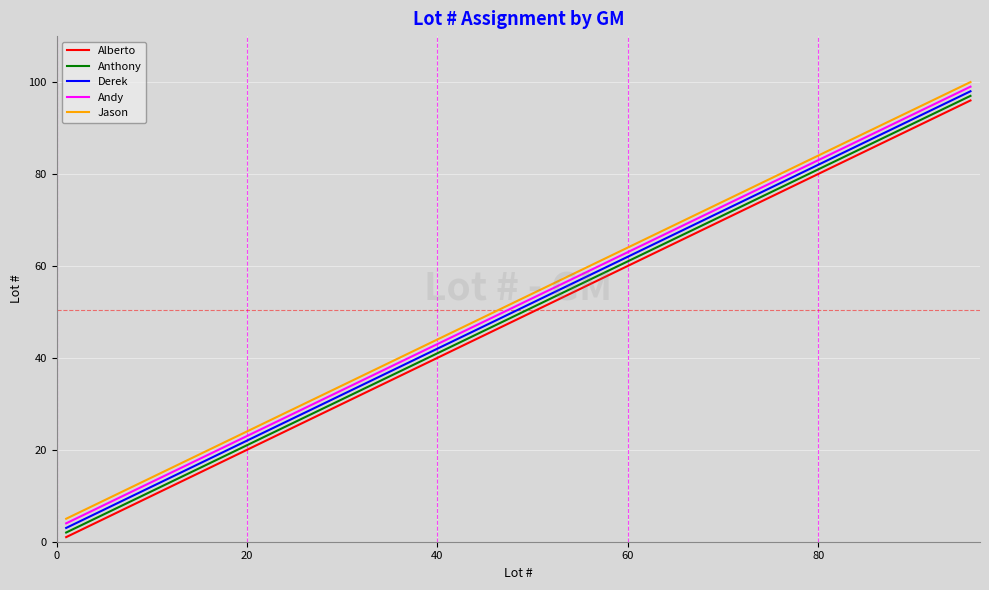

What is the maximum value for Jason?

100